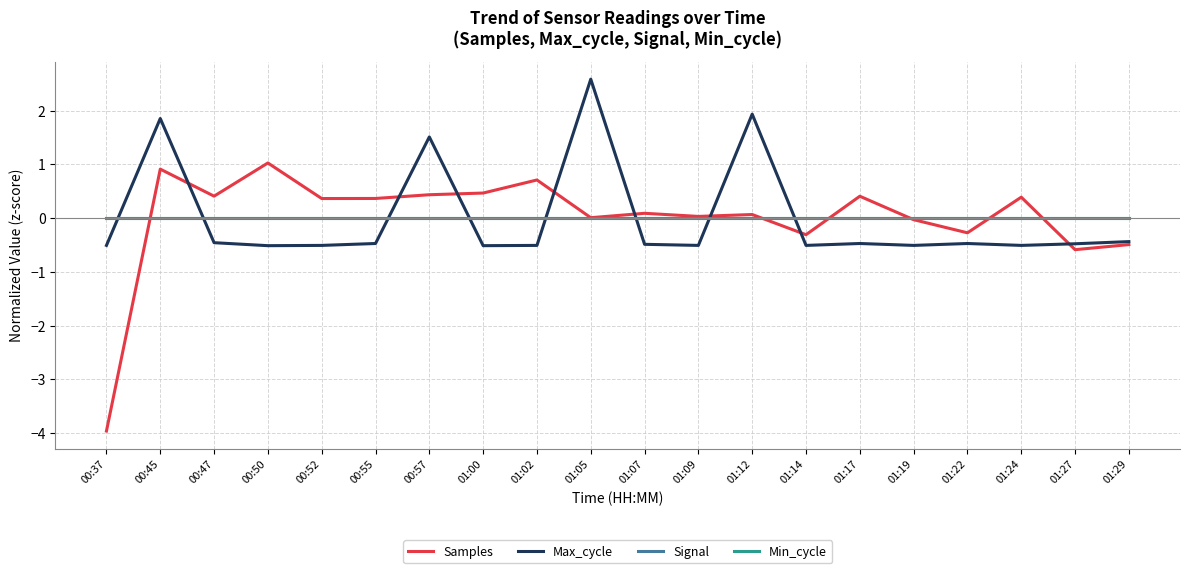

Reading right to left, extract all data points from this chart.

Samples: -0.5	-0.6	0.4	-0.3	-0.0	0.4	-0.3	0.1	0.0	0.1	0.0	0.7	0.5	0.4	0.4	0.4	1.0	0.4	0.9	-4.0
Max_cycle: -0.4	-0.5	-0.5	-0.5	-0.5	-0.5	-0.5	1.9	-0.5	-0.5	2.6	-0.5	-0.5	1.5	-0.5	-0.5	-0.5	-0.5	1.9	-0.5
Signal: 0.0	0.0	0.0	0.0	0.0	0.0	0.0	0.0	0.0	0.0	0.0	0.0	0.0	0.0	0.0	0.0	0.0	0.0	0.0	0.0
Min_cycle: 0.0	0.0	0.0	0.0	0.0	0.0	0.0	0.0	0.0	0.0	0.0	0.0	0.0	0.0	0.0	0.0	0.0	0.0	0.0	0.0